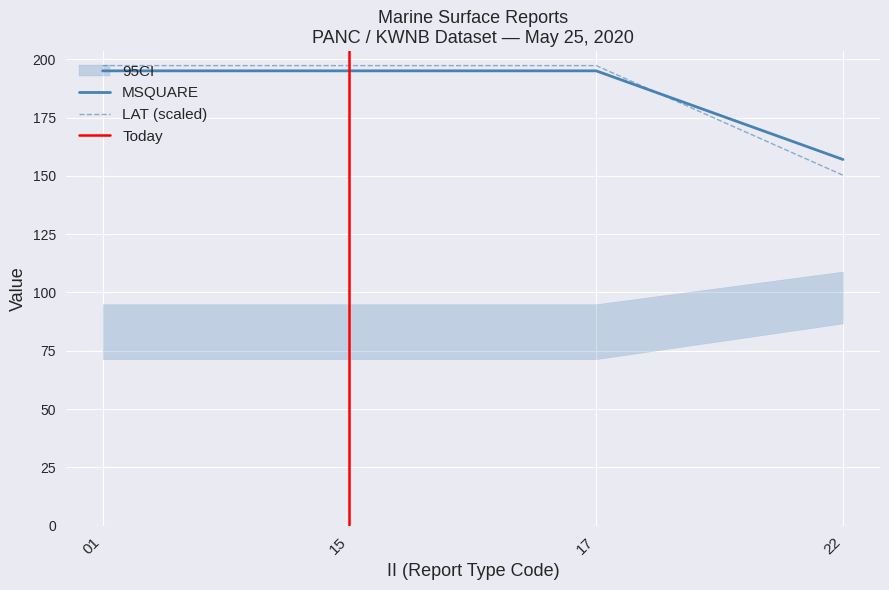

At which category is the sum across all series the highest?

17